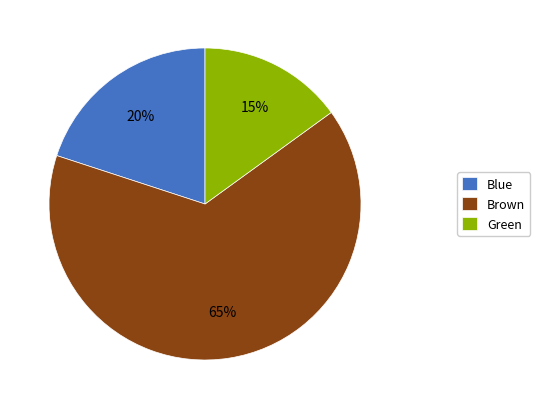

Which category has the smallest portion of the pie?

Green